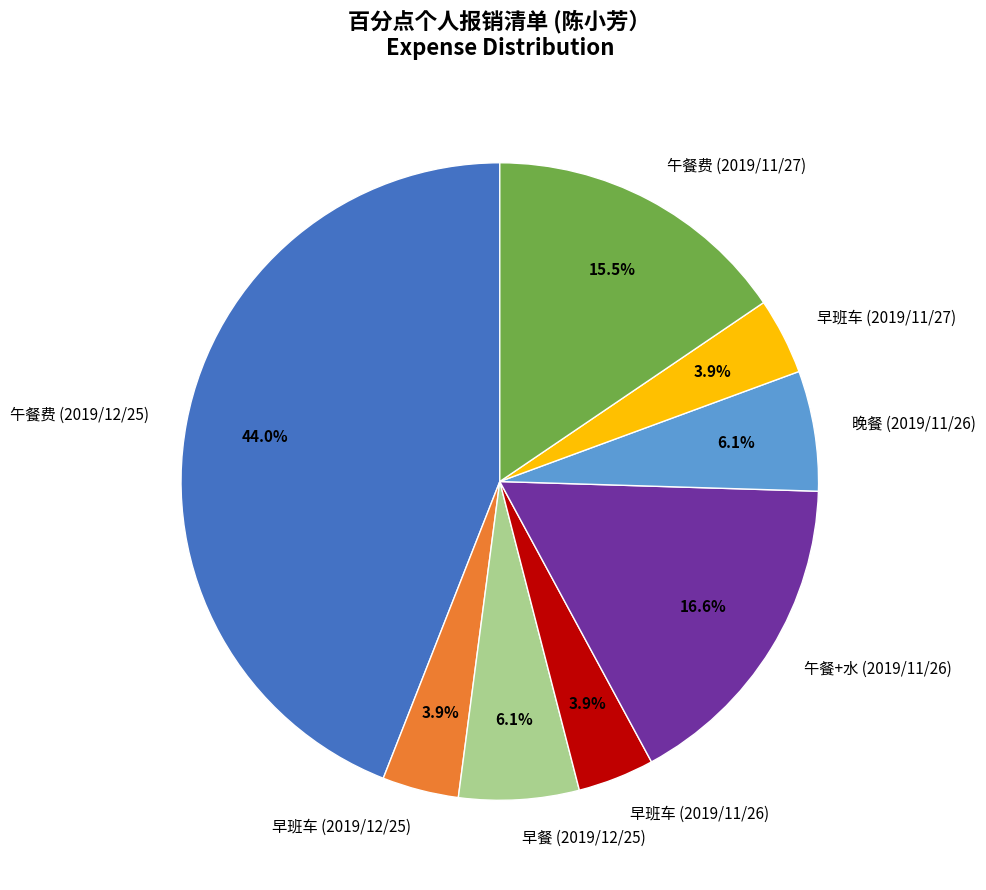

Does 早班车 (2019/12/25) represent more than half of the total?

No